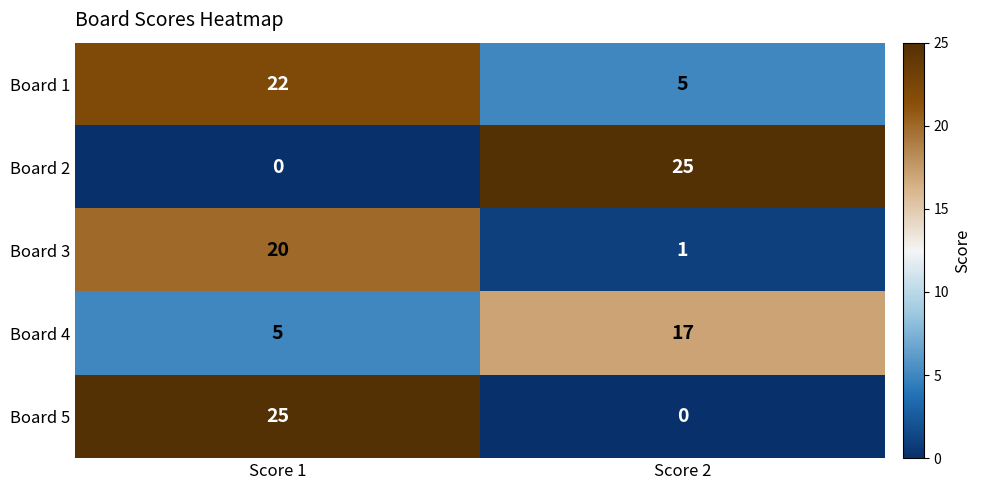

At which label does Board 4 reach its peak?

Score 2